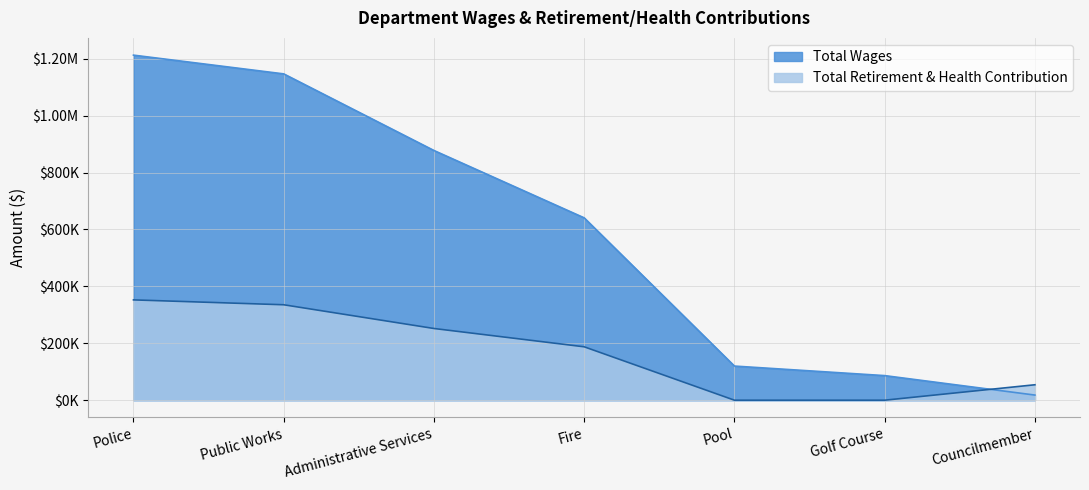

The value of Total Wages at Councilmember is 12216. True or false?

False